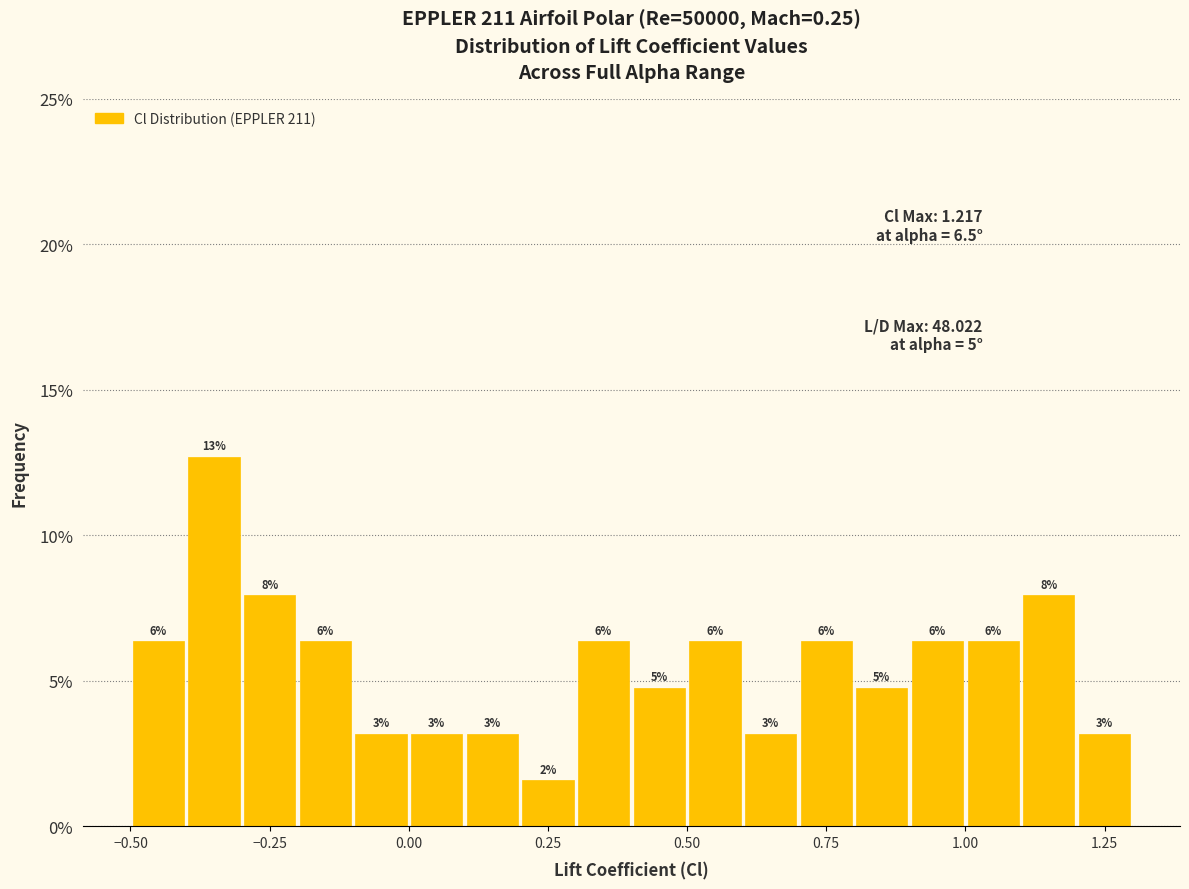

Read against the x-axis, roughly where is the centre of the tallest bar?

-0.35